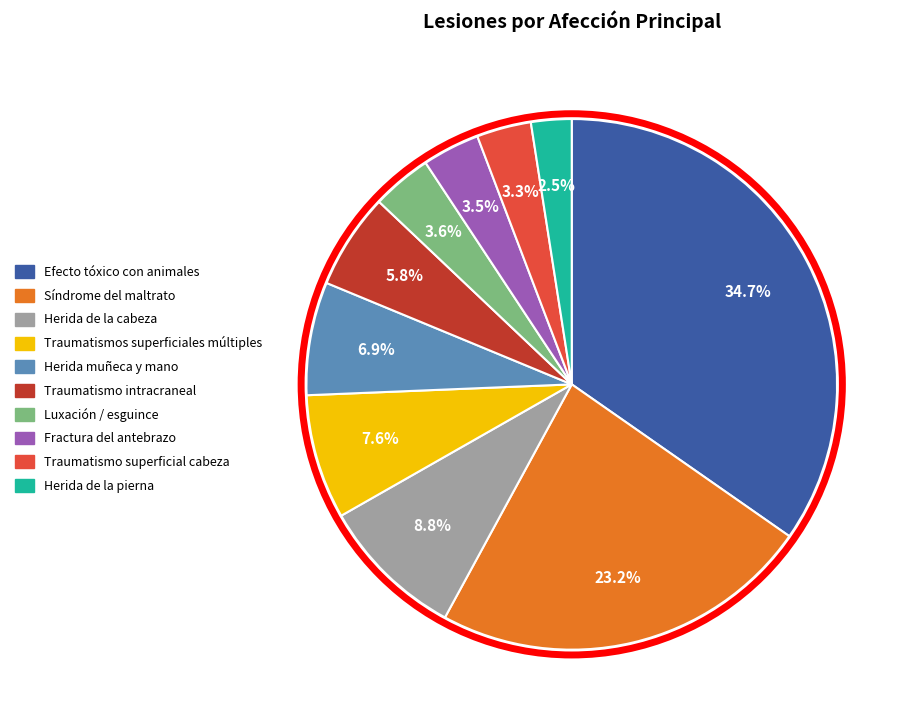

What percentage is NOT represented by Efecto tóxico con animales?

65.3%